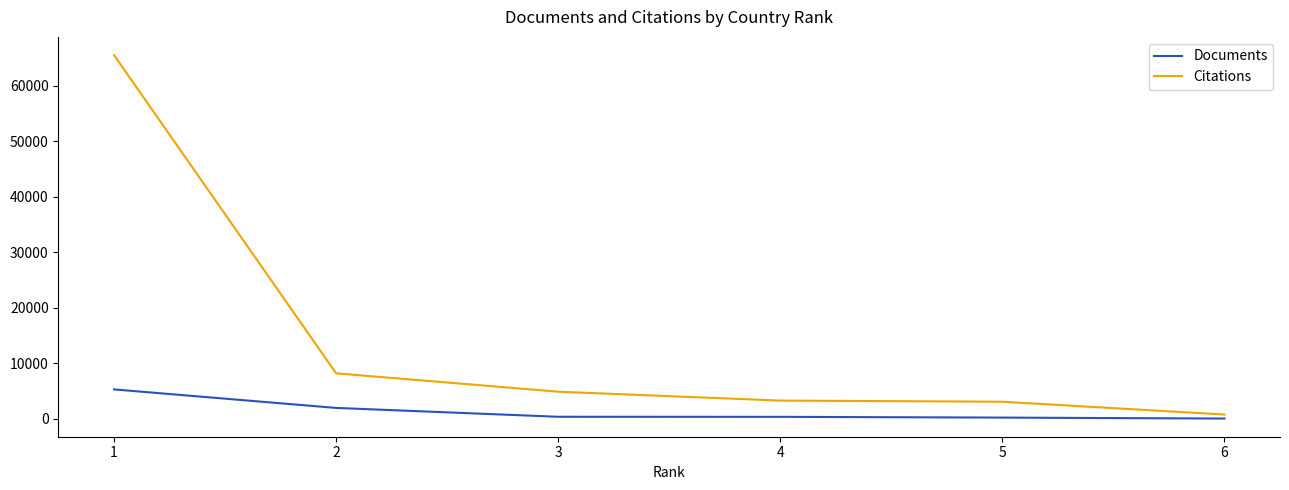

What is the difference between the Citations values at 4 and 1?

62246